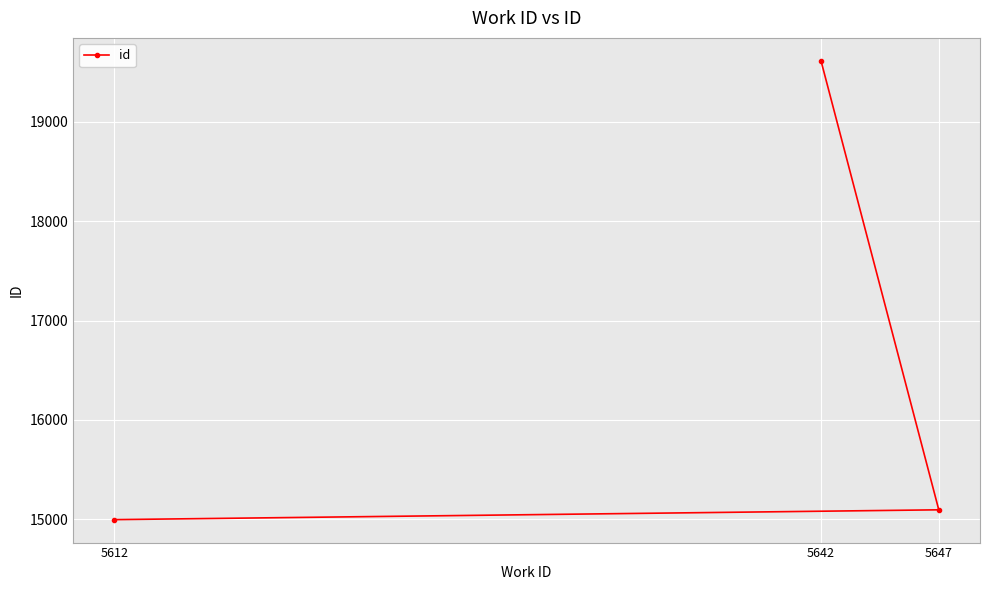

The value at 5642 is 19616. True or false?

True